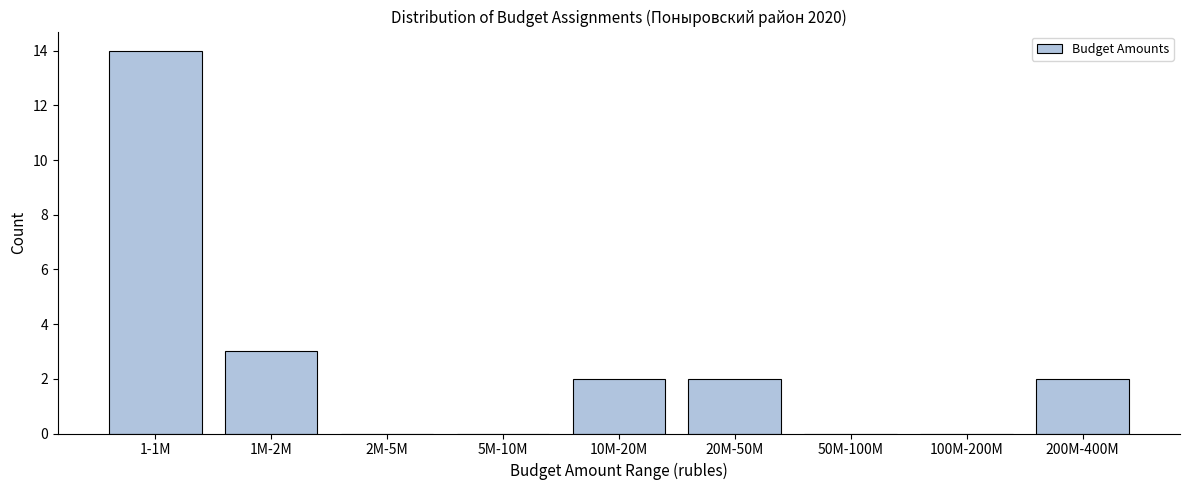

Reading left to right, list all the values displayed in this chart.

1-1M=14	1M-2M=3	2M-5M=0	5M-10M=0	10M-20M=2	20M-50M=2	50M-100M=0	100M-200M=0	200M-400M=2